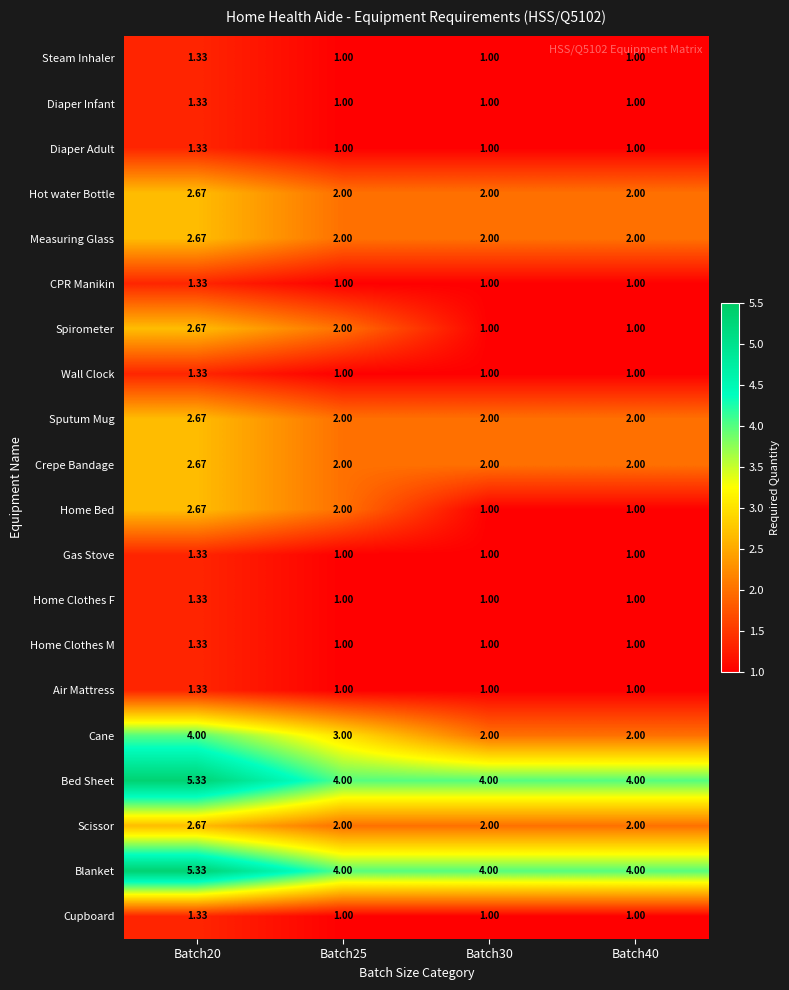

Which series has the largest range (max minus min)?

Cane